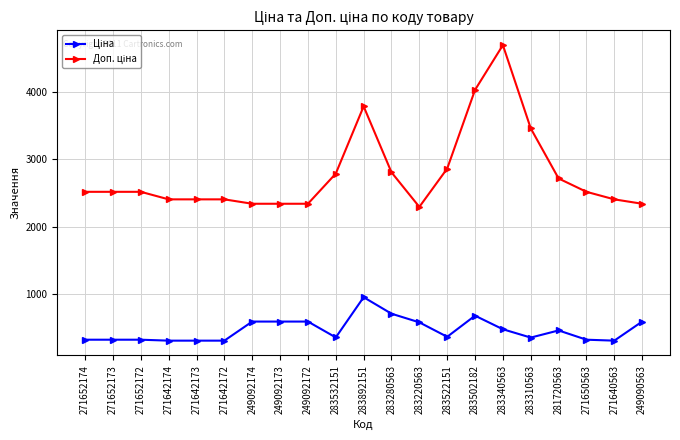

At which category is the sum across all series the highest?

283340563